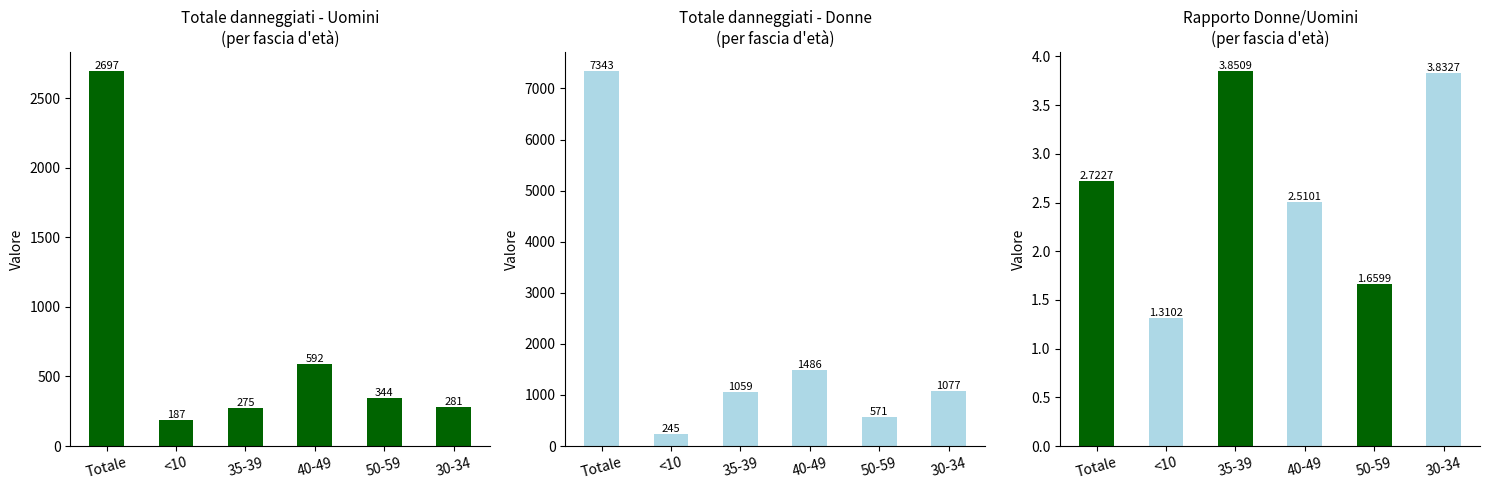

The value of ratio donne/uomini at 35-39 is 6.7. True or false?

False